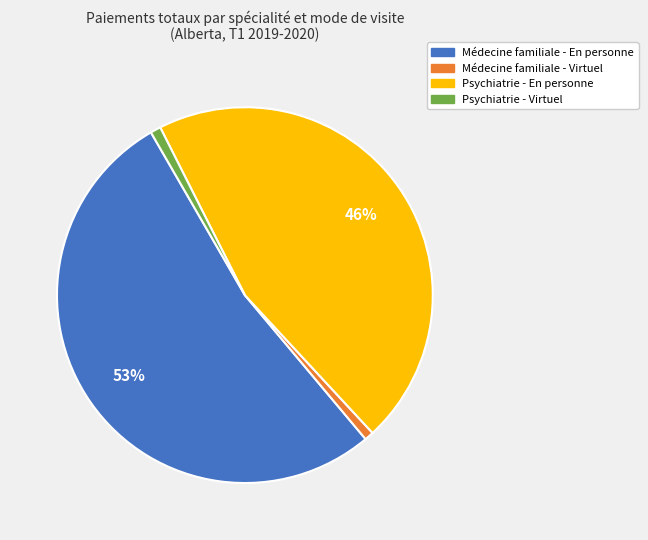

Between Médecine familiale - Virtuel and Médecine familiale - En personne, which is larger?

Médecine familiale - En personne